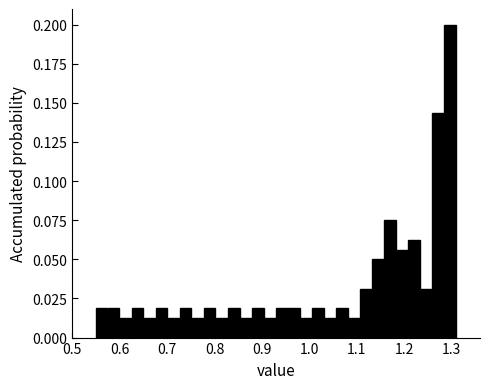

Read against the x-axis, roughly where is the centre of the tallest bar?

1.30